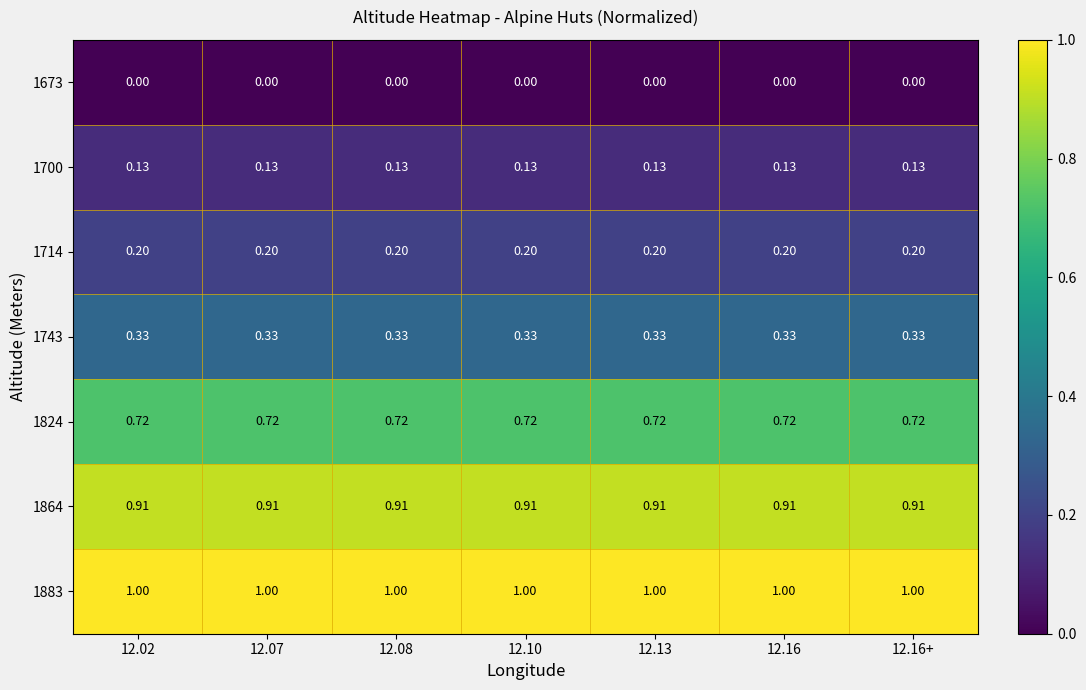

Count the number of data series in this chart.

7